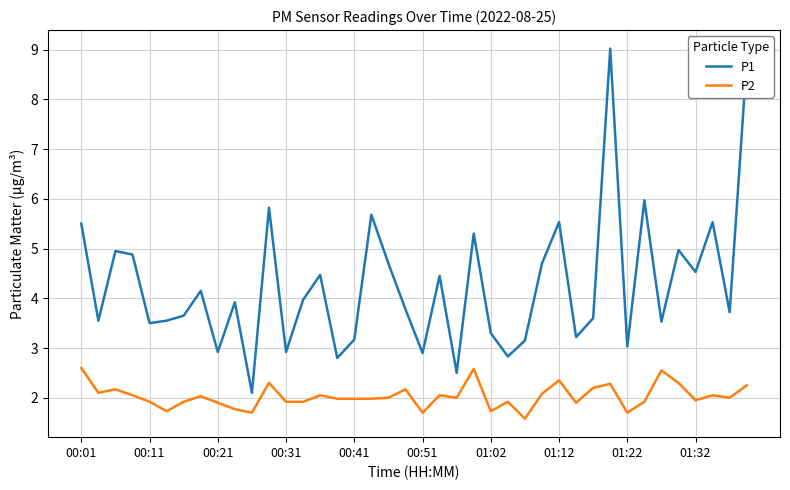

What is the greatest value displayed?

9.0